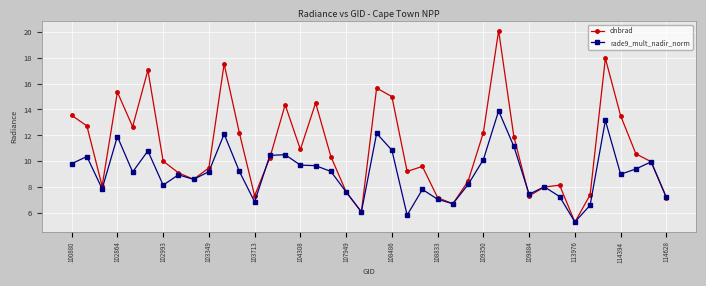

How many distinct data groups are displayed?

2